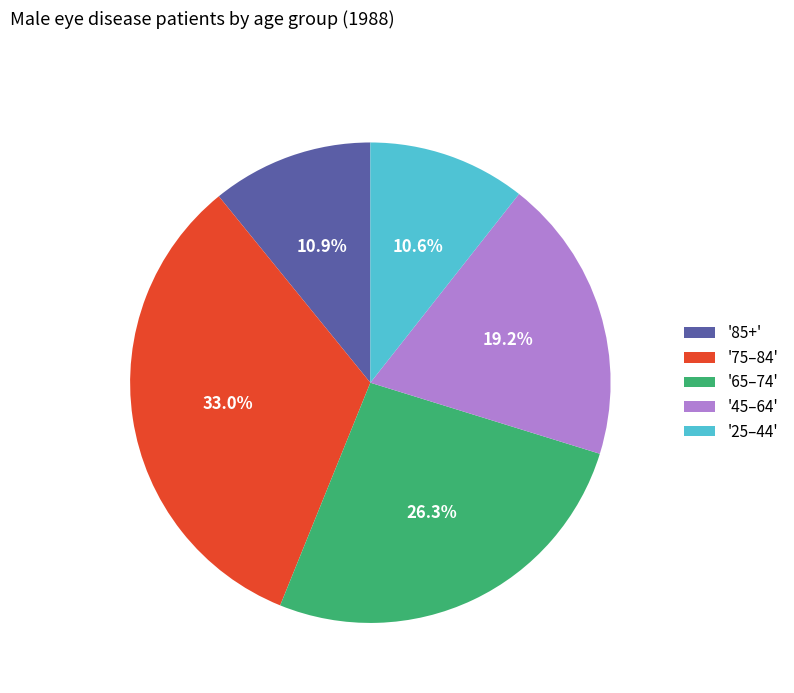

Is there a majority slice in this chart?

No